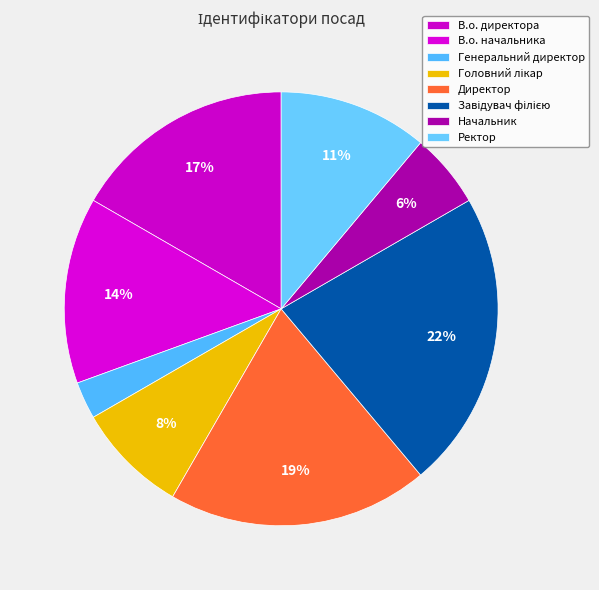

How many slices are in this pie chart?

8